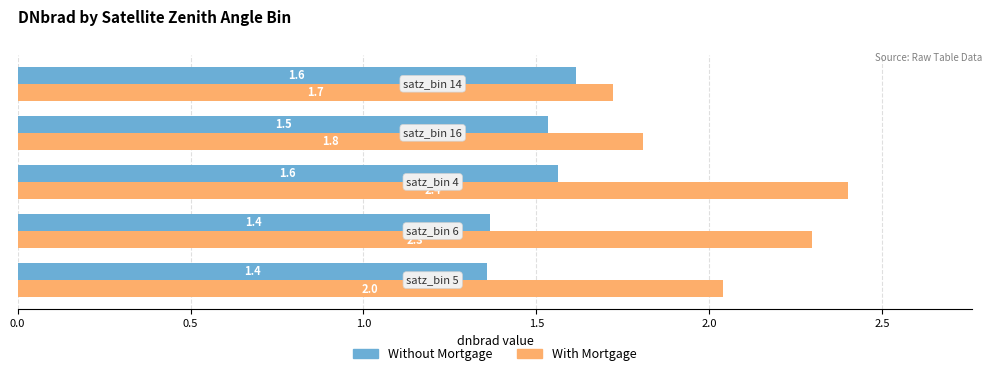

Which series has the largest range (max minus min)?

With Mortgage